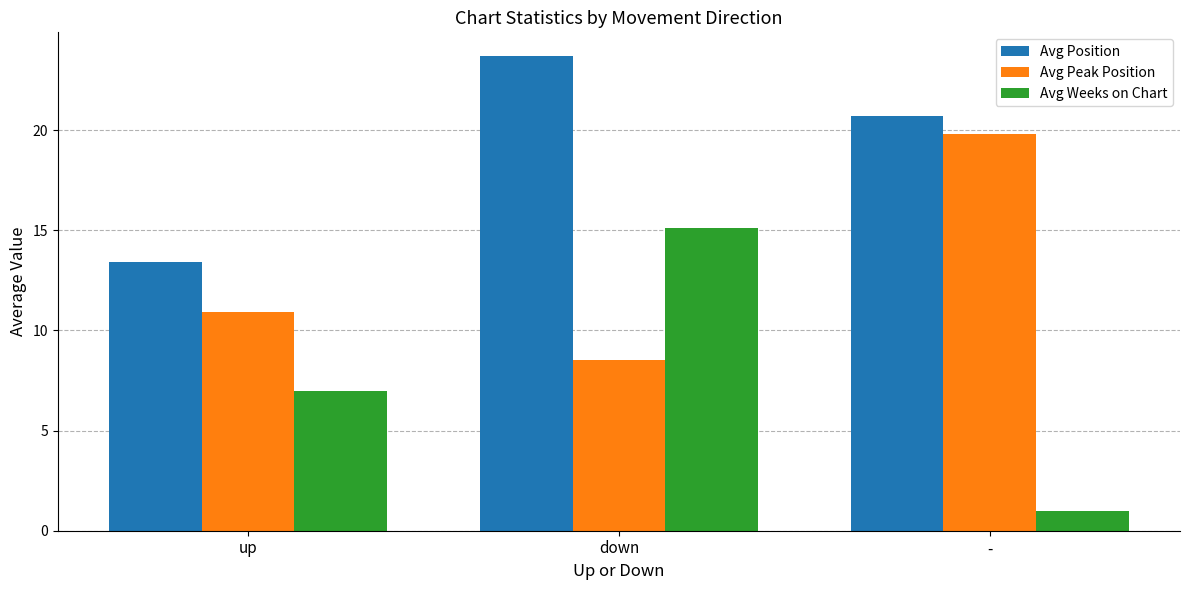

How many data points does each series have?

3